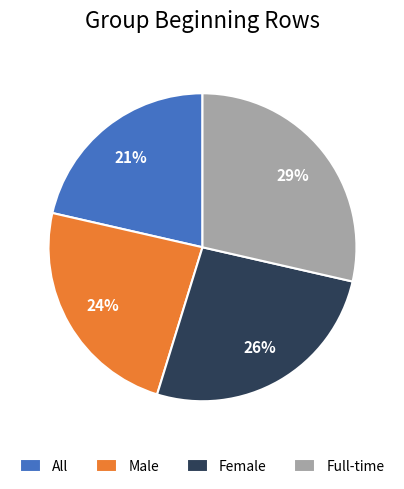

Does Full-time account for over 50% of the chart?

No